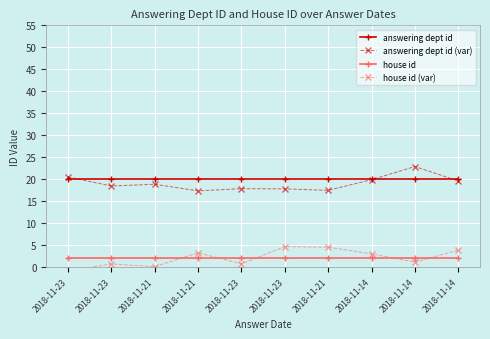

The answering dept id (var) series shows 10.7 at 2018-11-23. True or false?

False